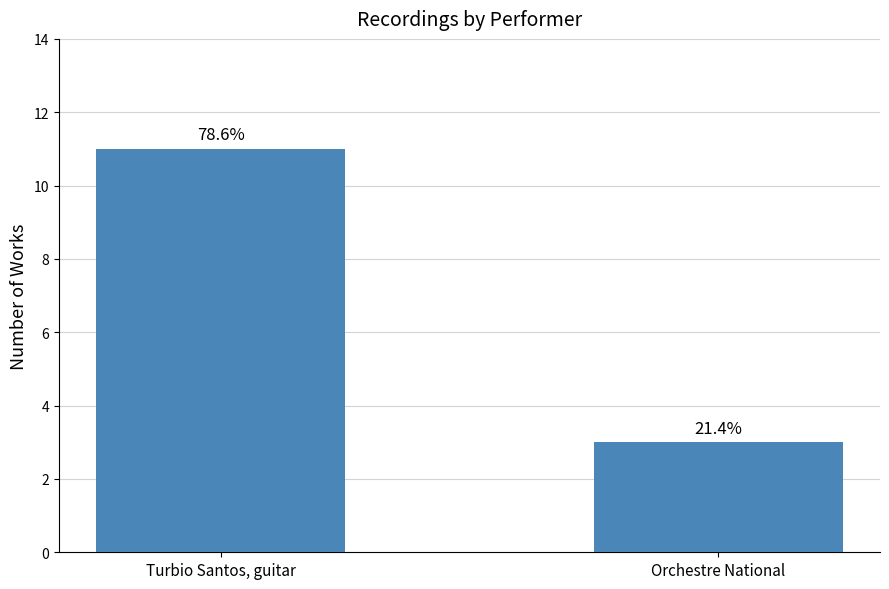

How many bars are there in total?

2